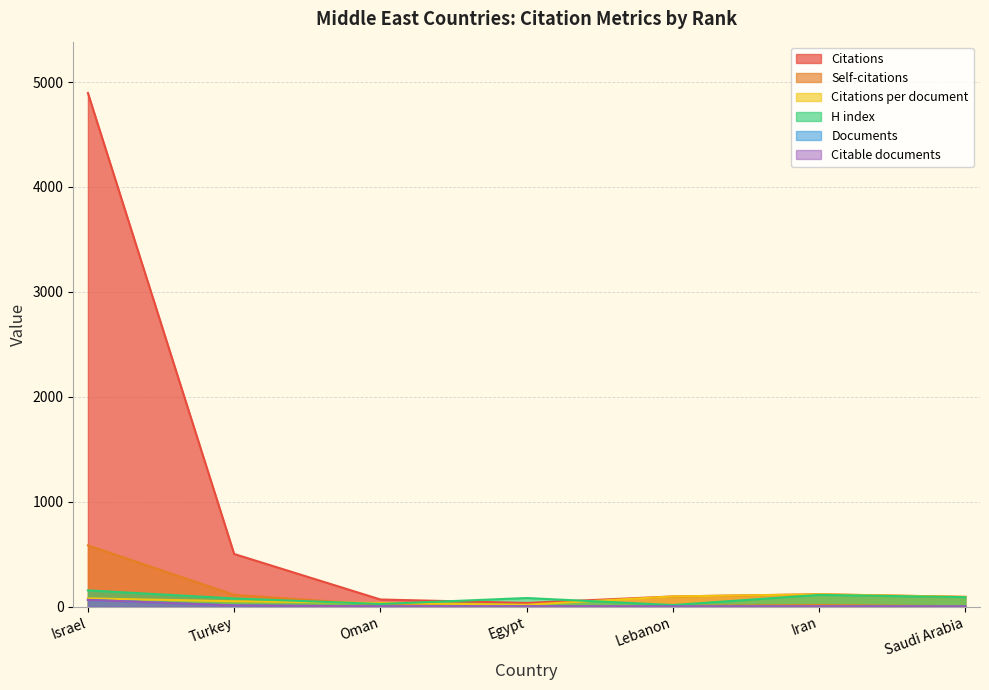

What is the label of the 2nd point from the right?

Iran